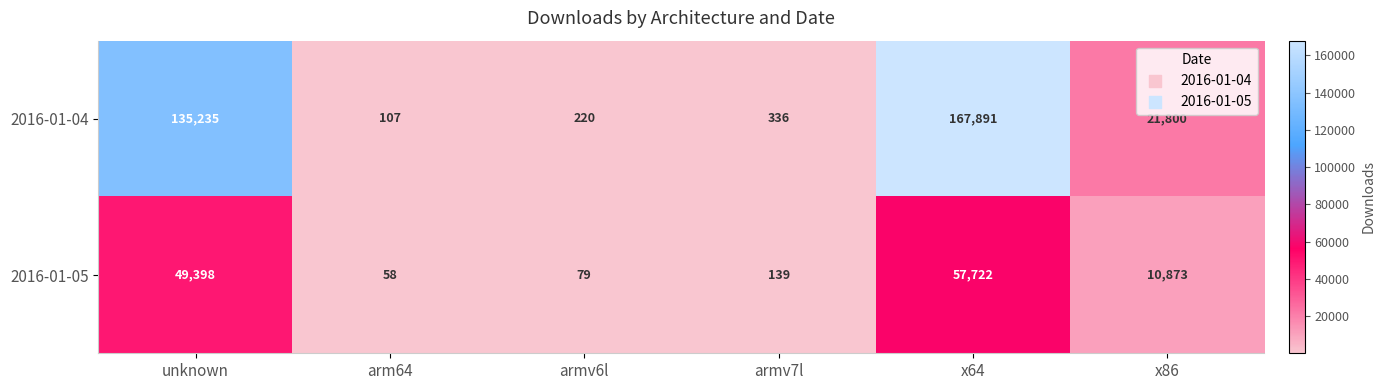

At which category is the sum across all series the highest?

x64